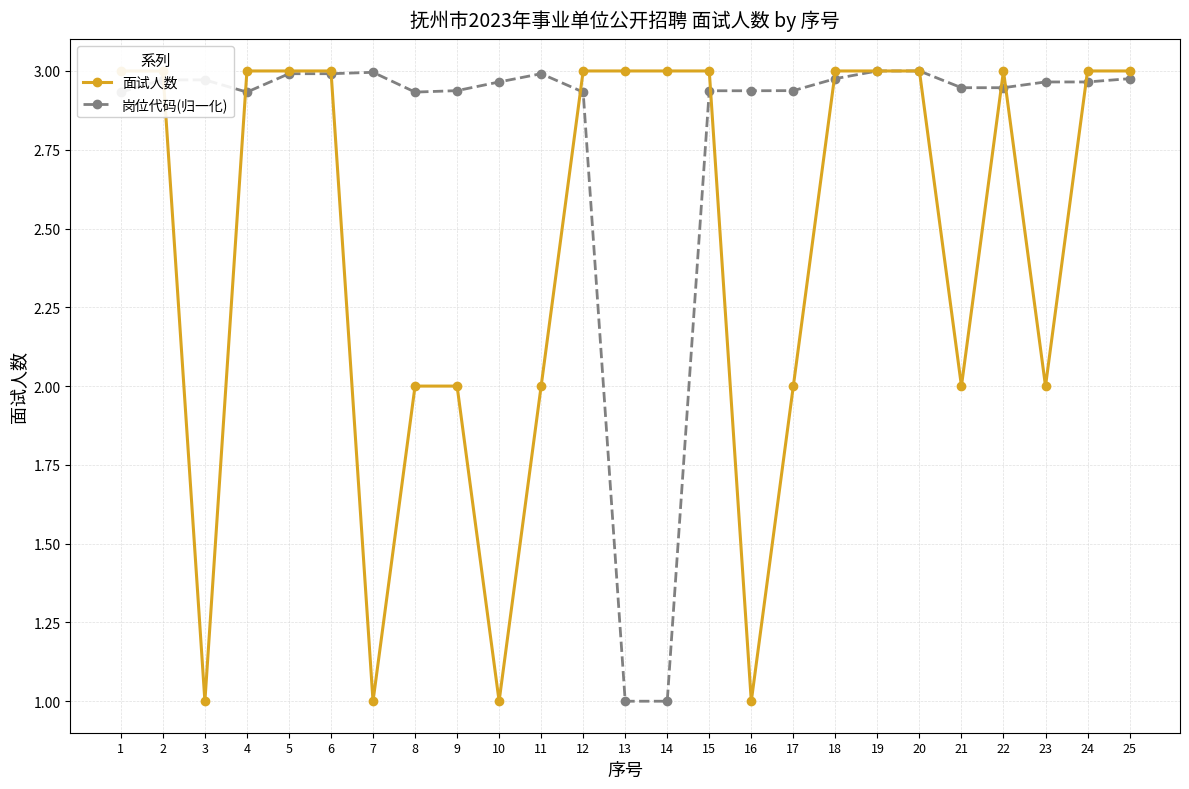

At which category does the chart reach its peak across all series?

1